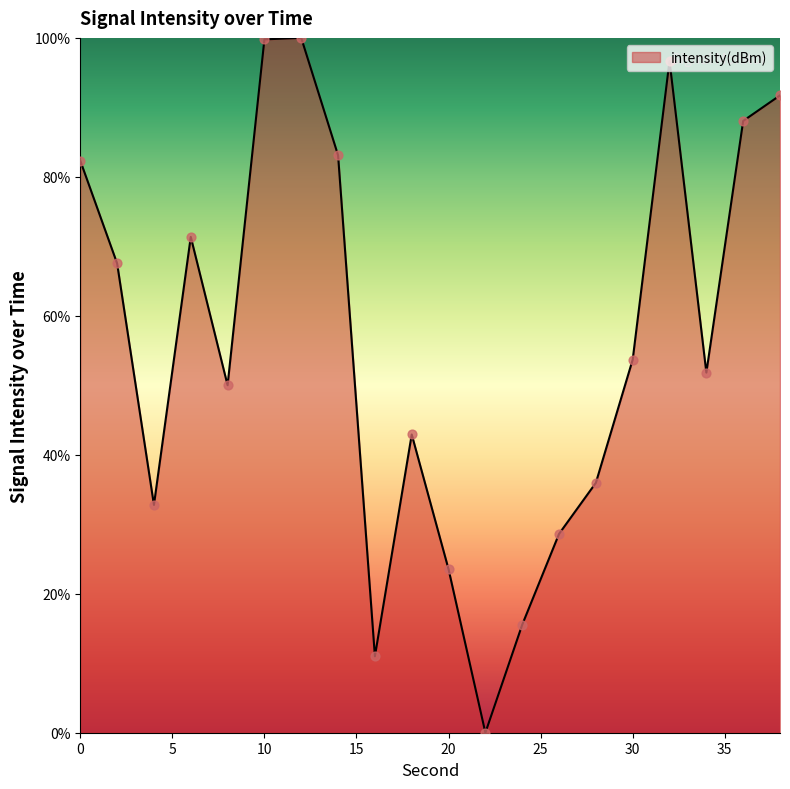

What is the difference between the maximum and minimum values?

100.0